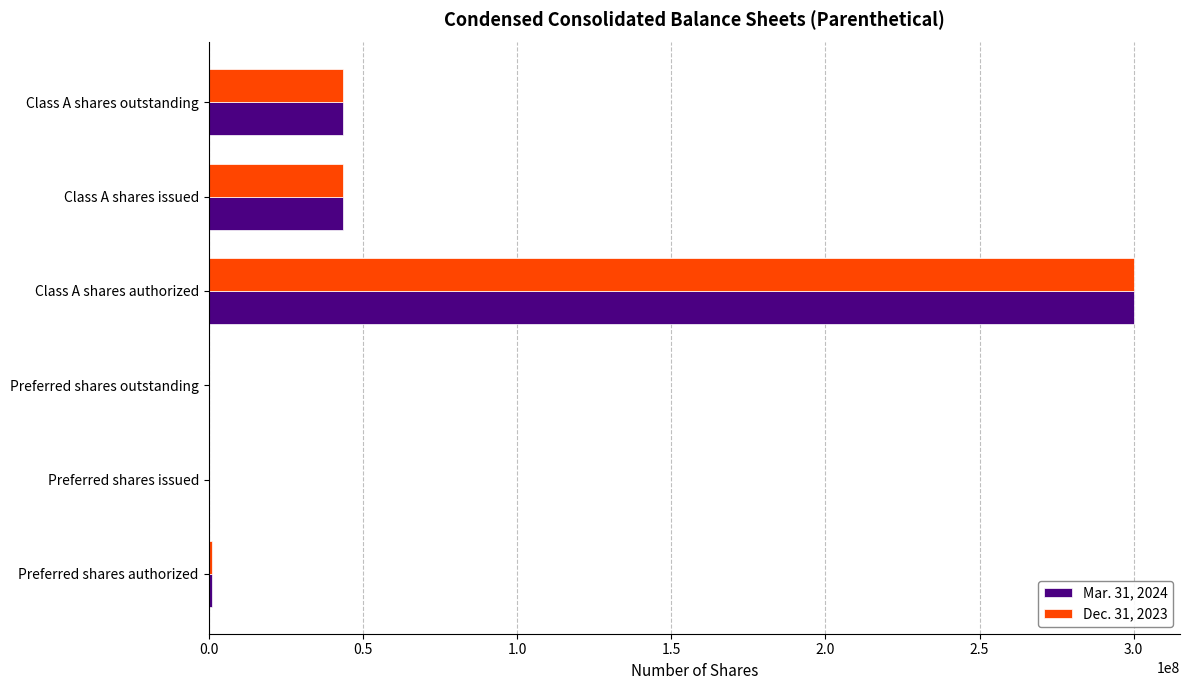

What is the maximum value shown in the chart?

300000000